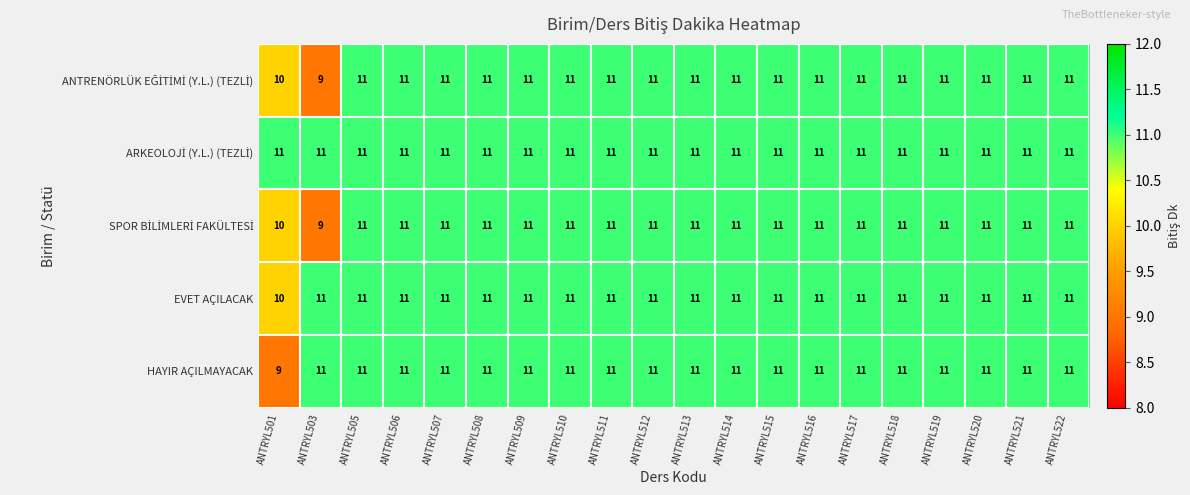

The EVET AÇILACAK series shows 11 at ANTRYL513. True or false?

True